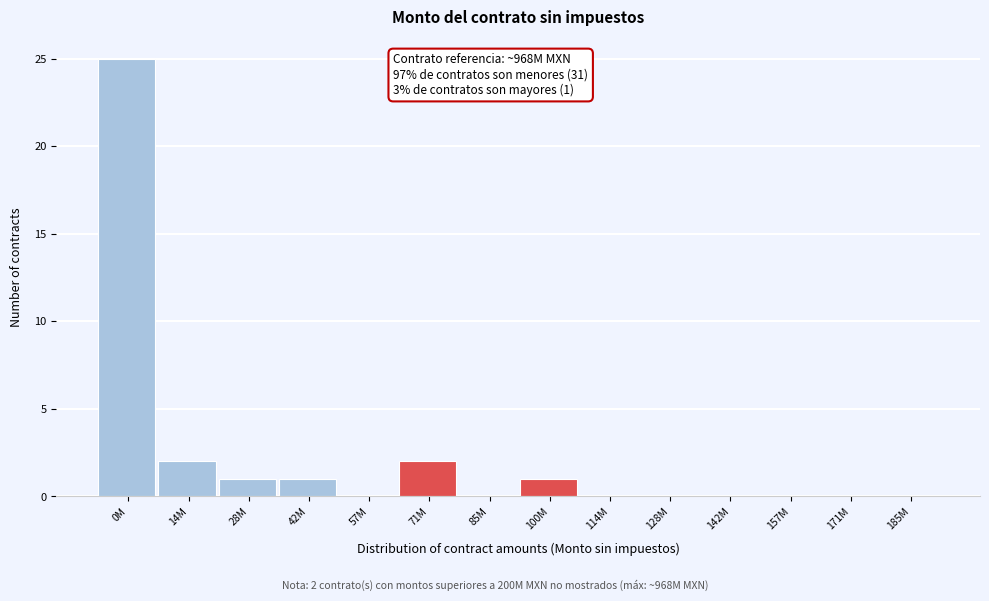

Reading left to right, extract all data points from this chart.

0M=25	14M=2	28M=1	42M=1	57M=0	71M=2	85M=0	100M=1	114M=0	128M=0	142M=0	157M=0	171M=0	185M=0